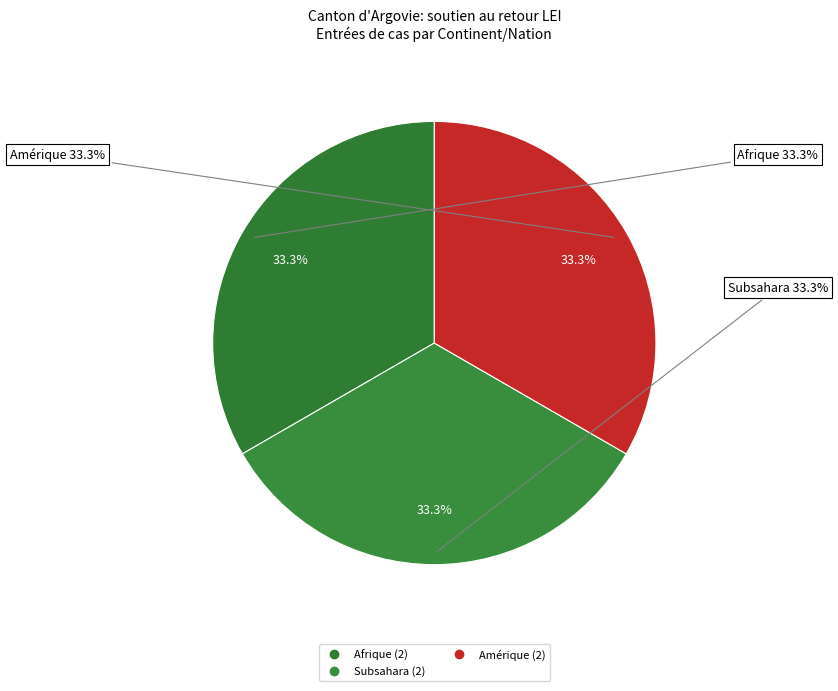

Does Afrique du Nord account for over 50% of the chart?

No